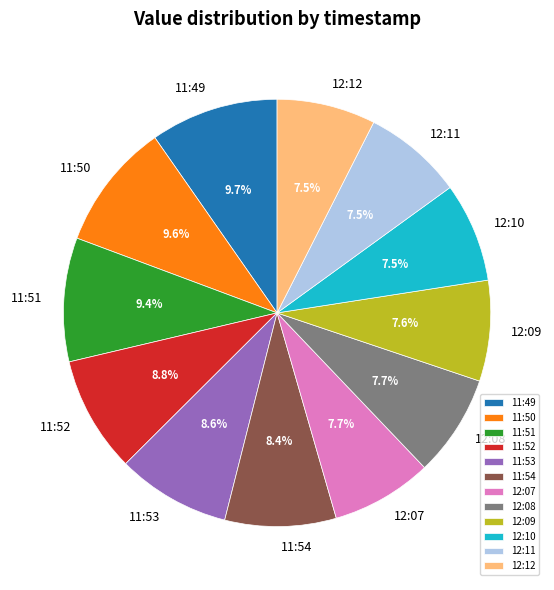

To the nearest percent, what portion does 12:09 represent?

8%